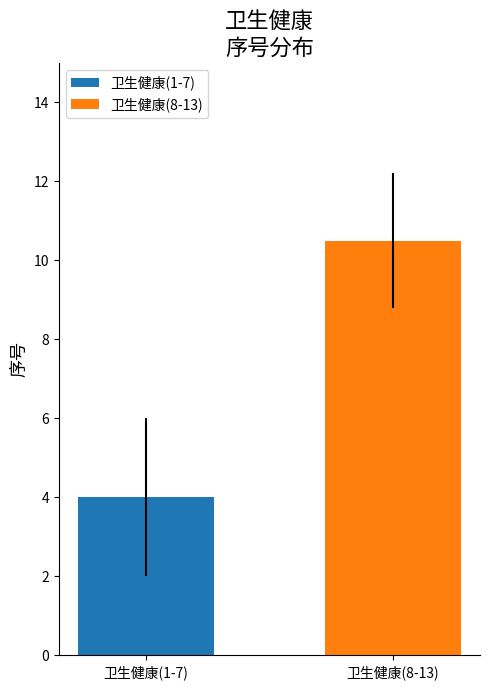

What is the change in value from 卫生健康(1-7) to 卫生健康(8-13)?

+6.5